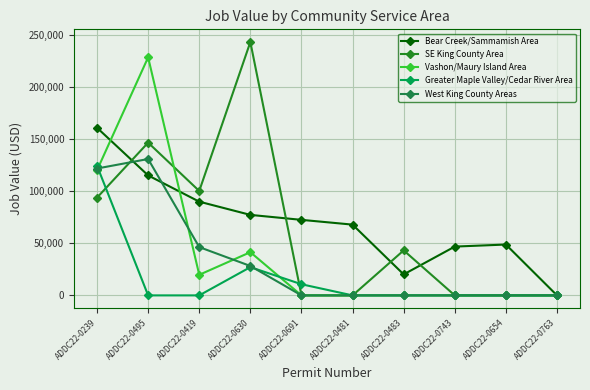

Which series ends up on top after the final intersection of Greater Maple Valley/Cedar River Area and SE King County Area?

Greater Maple Valley/Cedar River Area